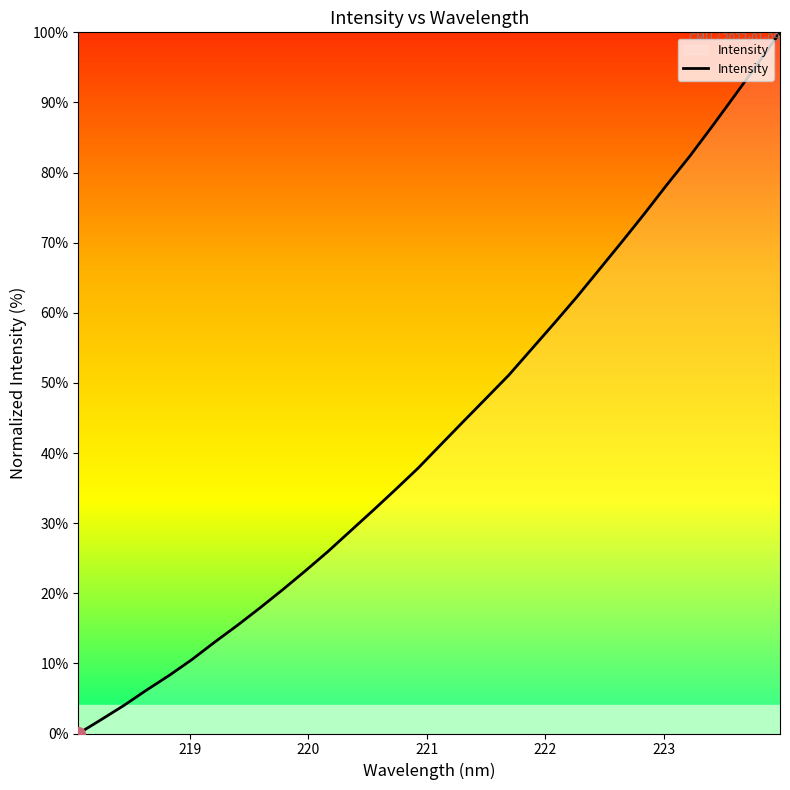

What is the greatest value displayed?

100.0